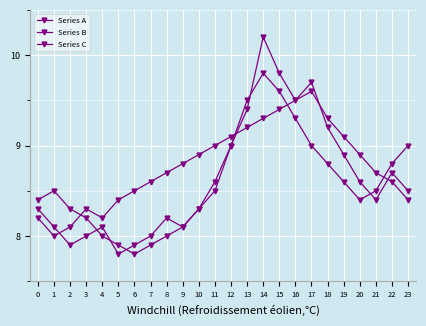

How many values in the Series B series exceed 8?

23